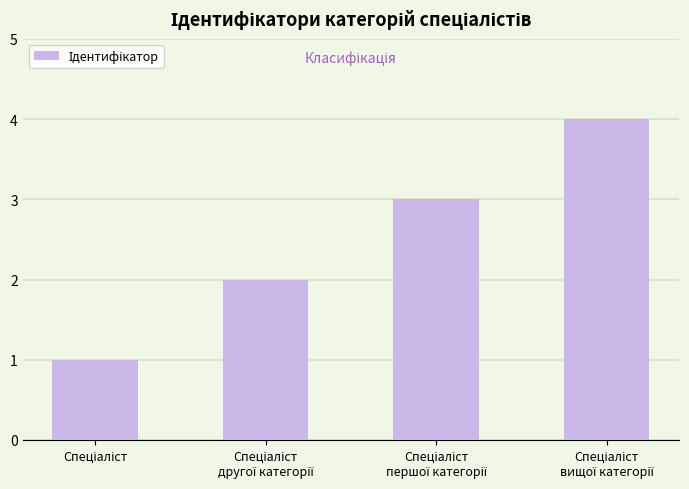

What is the maximum value shown in the chart?

4